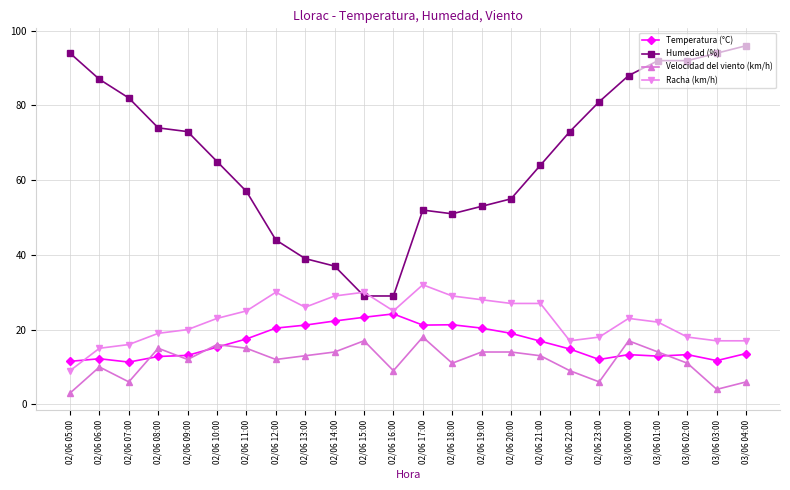

At which category does the chart reach its peak across all series?

03/06 04:00